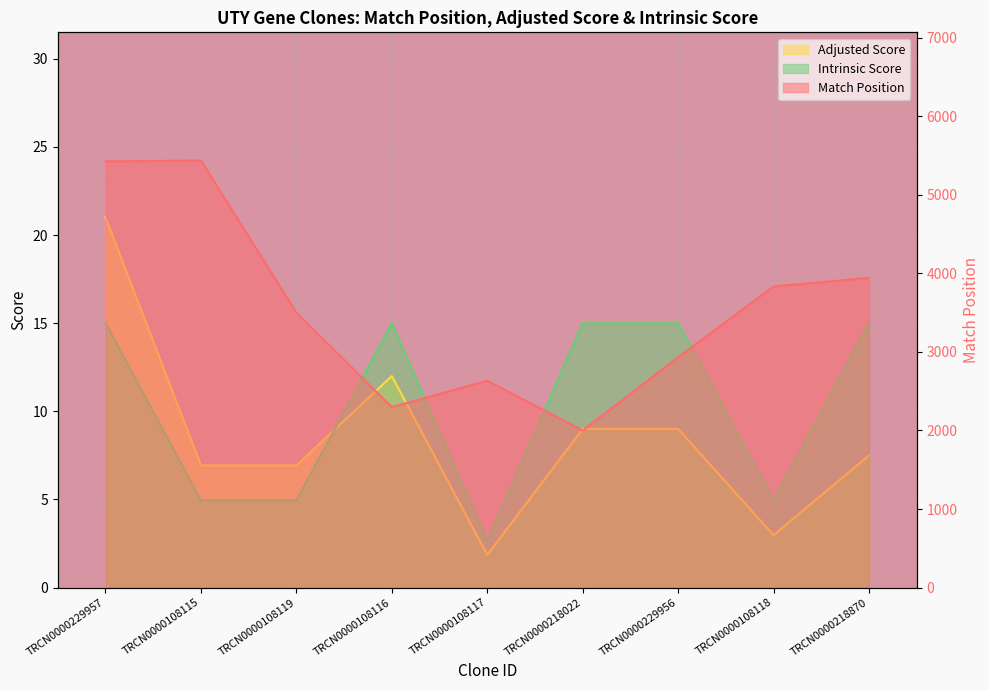

What is the label of the 5th point from the left?

TRCN0000108117